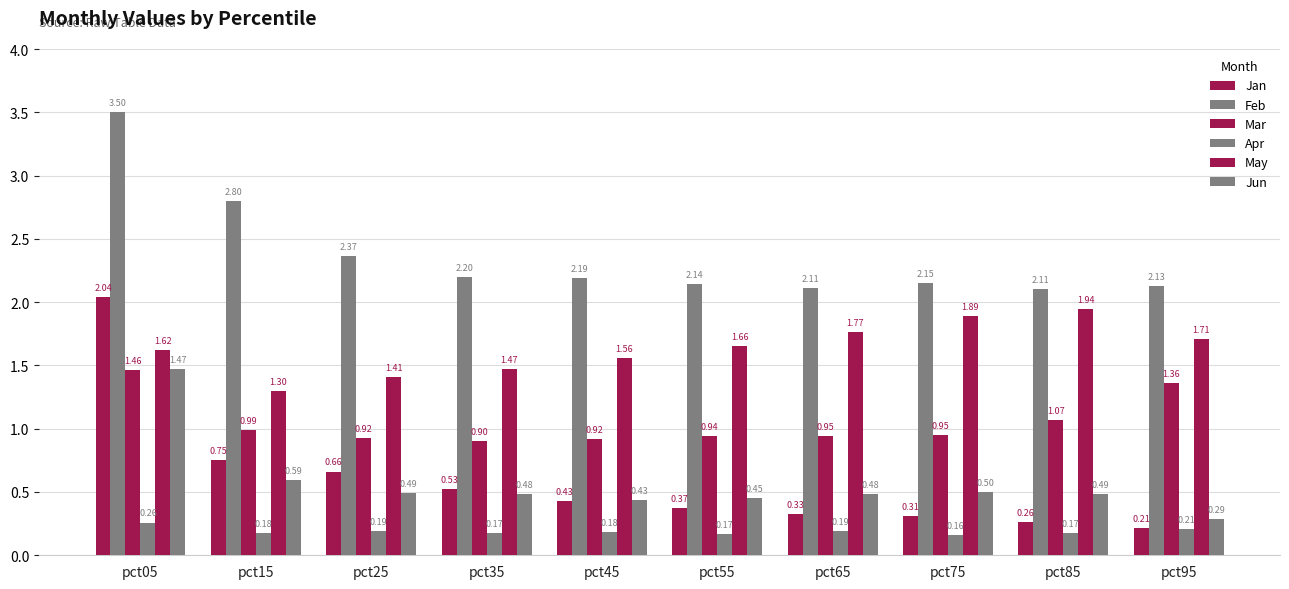

At which category is the sum across all series the highest?

pct05